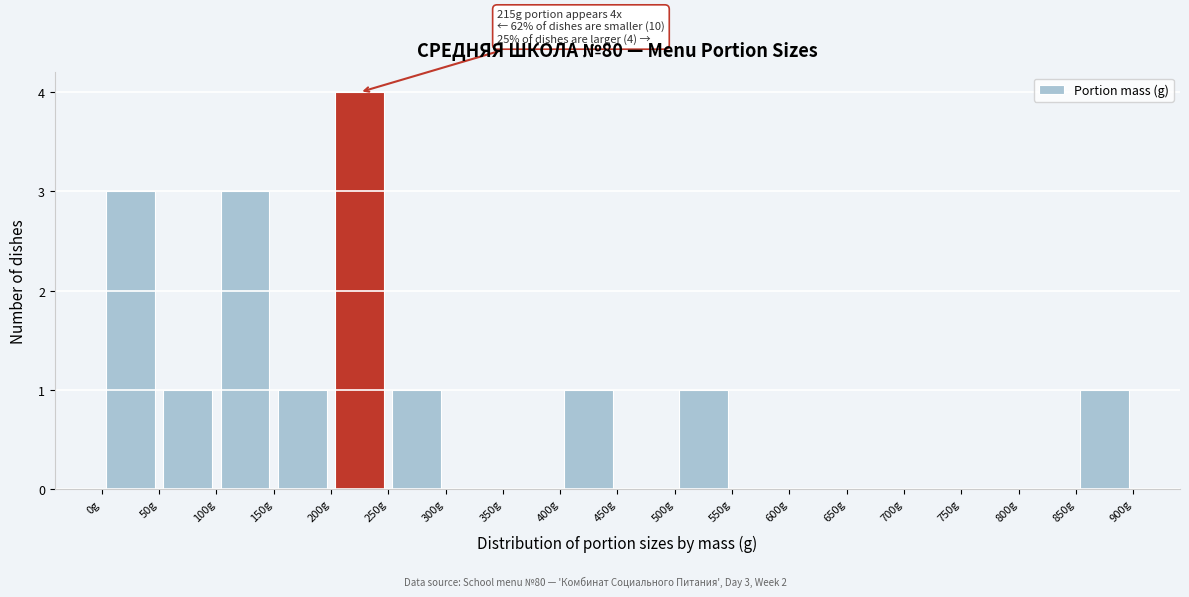

Over which range of the x-axis is the bar tallest?

200 to 250